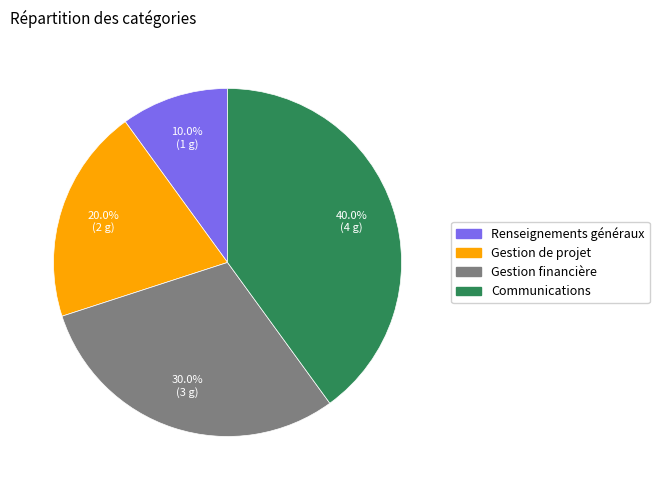

What portion of the pie excludes Communications?

60.0%